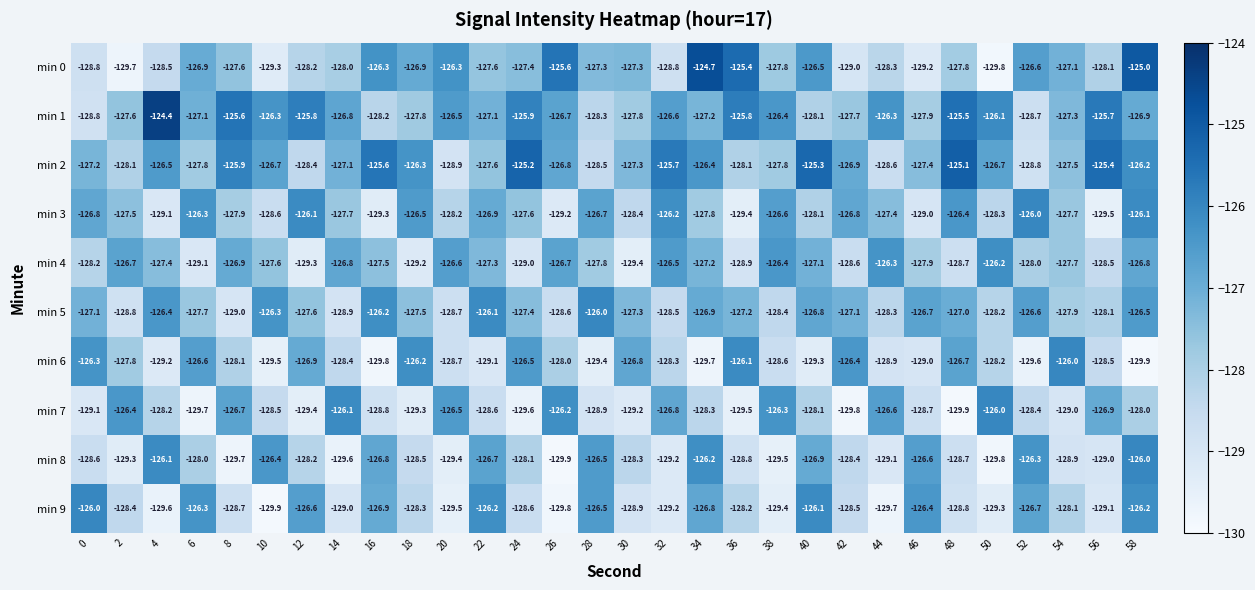

At which category is the sum across all series the highest?

58